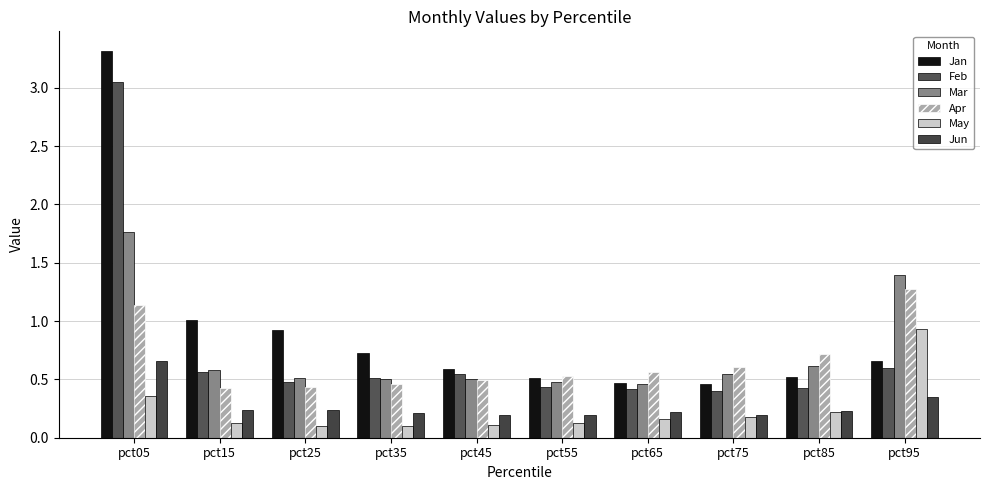

What are all the series names shown in the legend?

Jan, Feb, Mar, Apr, May, Jun